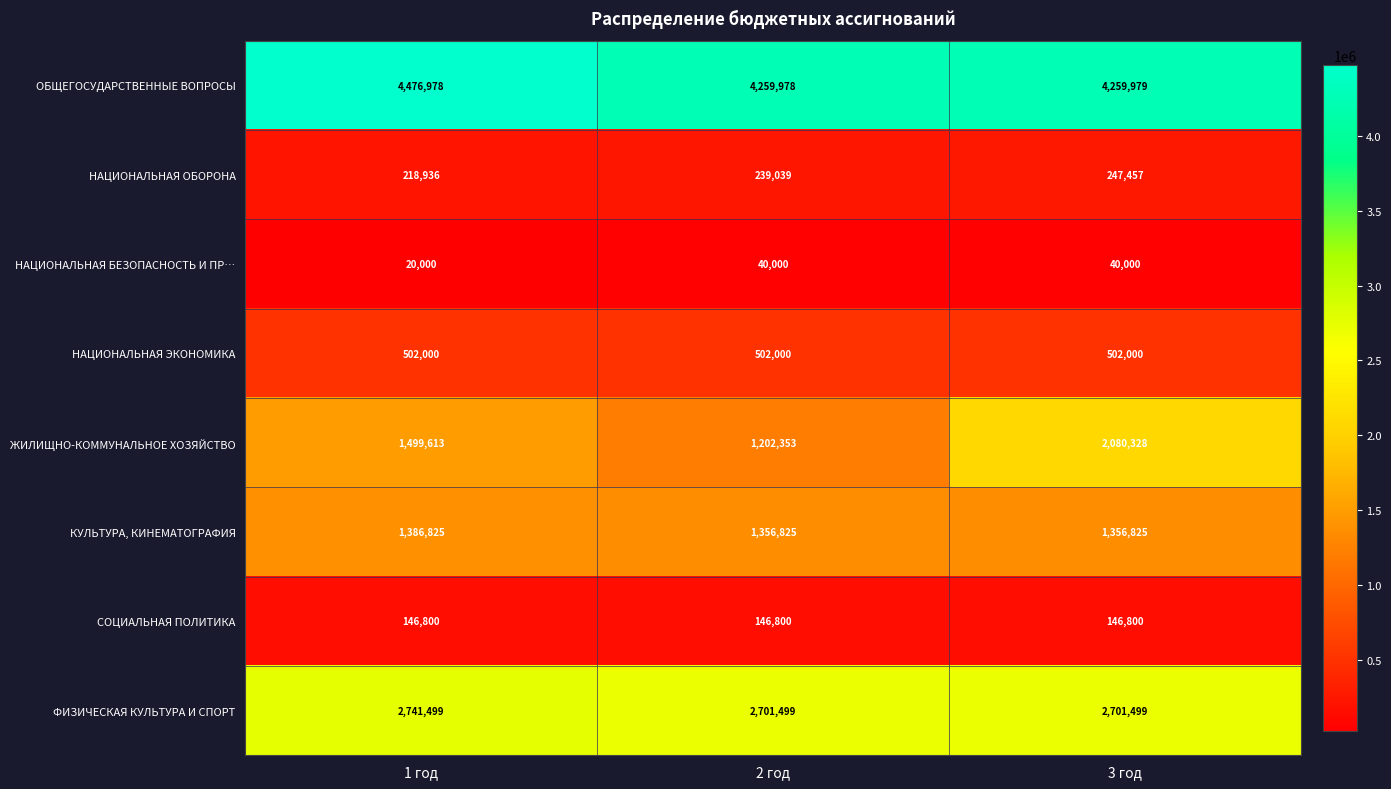

How many series are shown in this chart?

8